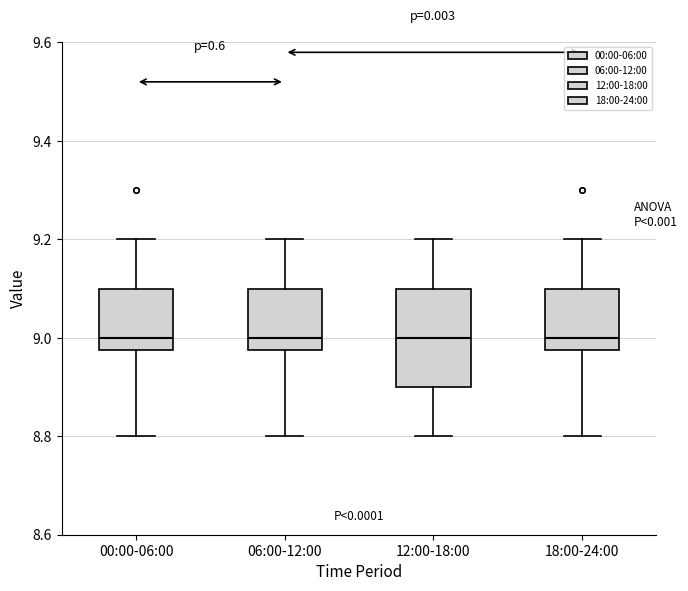

Where does the median line of the box for 00:00-06:00 sit on the y-axis? The values are not printed on the chart, so give them approximately, as read against the axis.

9.00